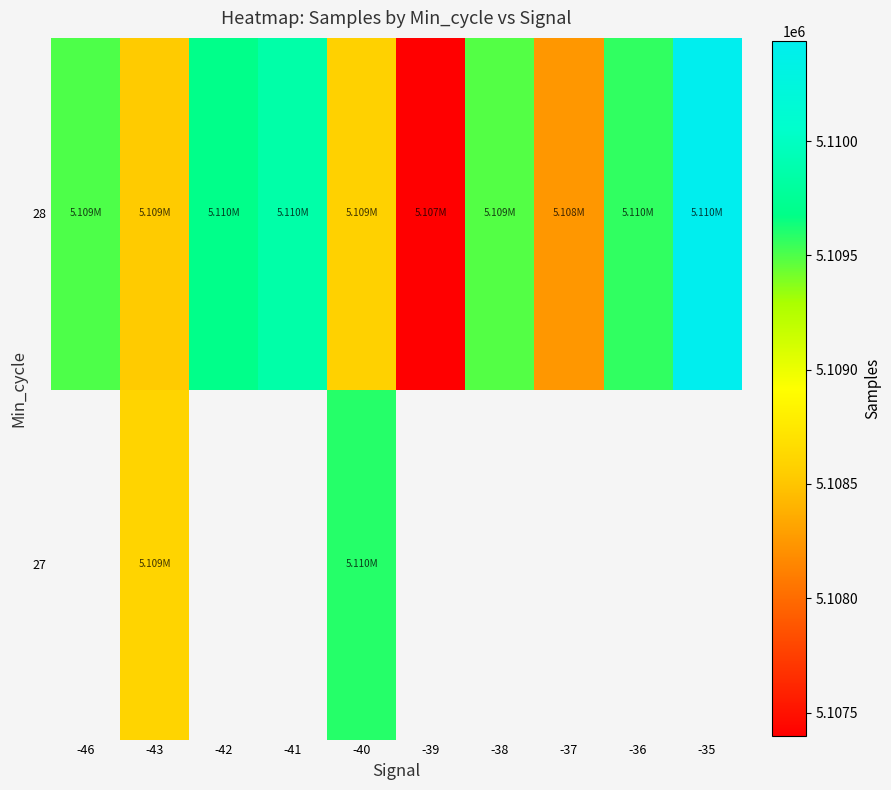

What is the maximum value for 28?

5110436.0